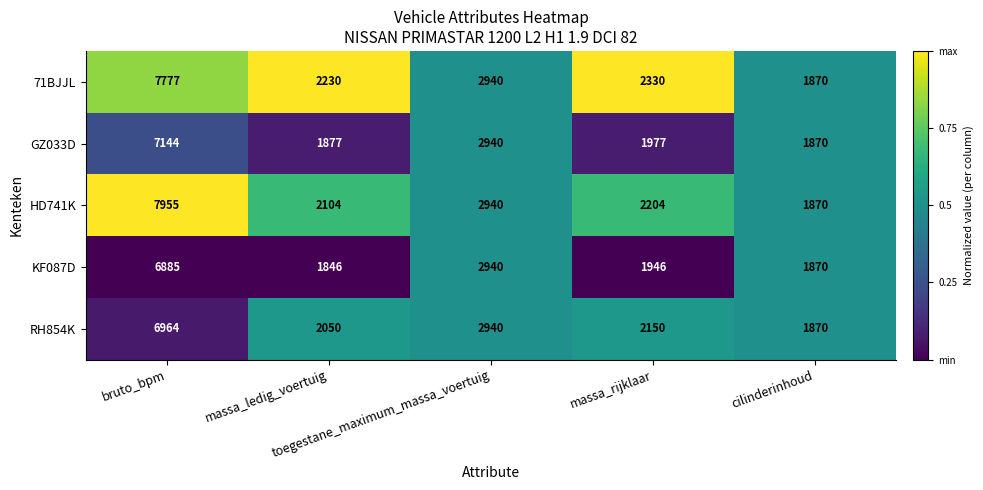

List the series in order of their peak value, highest first.

HD741K, 71BJJL, GZ033D, RH854K, KF087D